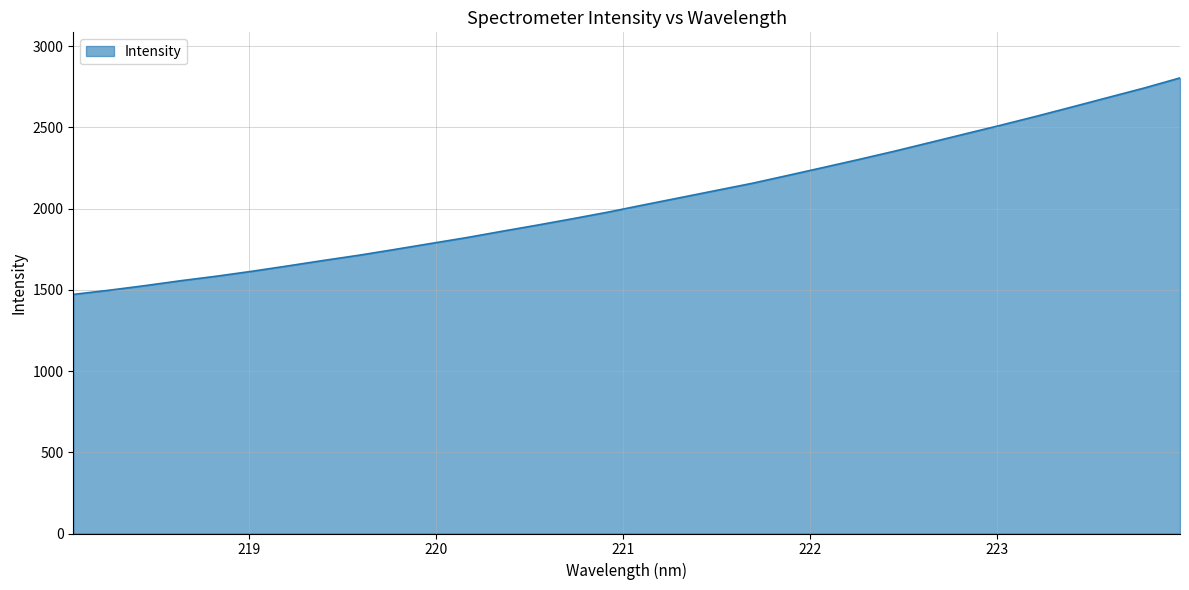

What is the smallest value displayed?

1471.7